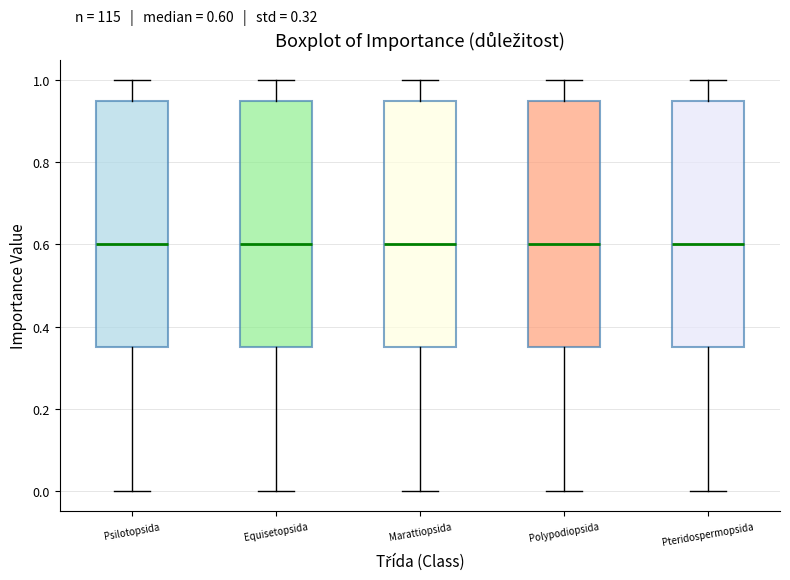

Reading left to right, transcribe this box plot: for each box, give where its median line is, the range the box spans, and where its two whiskers end, as read against the y-axis. The values are not printed on the chart, so give them approximately, as read against the axis.

Psilotopsida: median 0.60, box 0.36 to 0.96, whiskers 0.00 to 1.00
Equisetopsida: median 0.60, box 0.36 to 0.96, whiskers 0.00 to 1.00
Marattiopsida: median 0.60, box 0.36 to 0.96, whiskers 0.00 to 1.00
Polypodiopsida: median 0.60, box 0.36 to 0.96, whiskers 0.00 to 1.00
Pteridospermopsida: median 0.60, box 0.36 to 0.96, whiskers 0.00 to 1.00